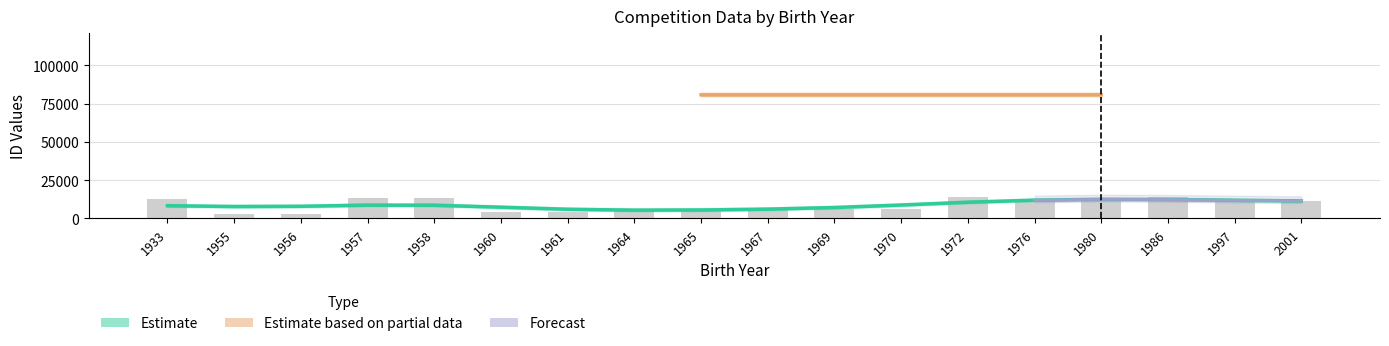

Reading left to right, what are all the values shown in this chart?

12775	2794	3085	13542	13100	4044	4388	4906	5260	5646	6054	6331	13618	11984	13132	13573	10619	10970